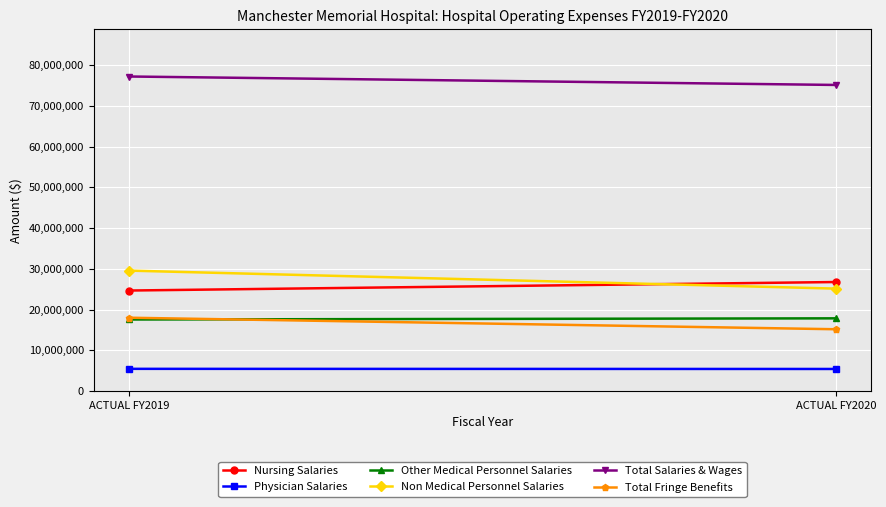

What is the value of the Total Fringe Benefits point at the 1st from the left?

17988674